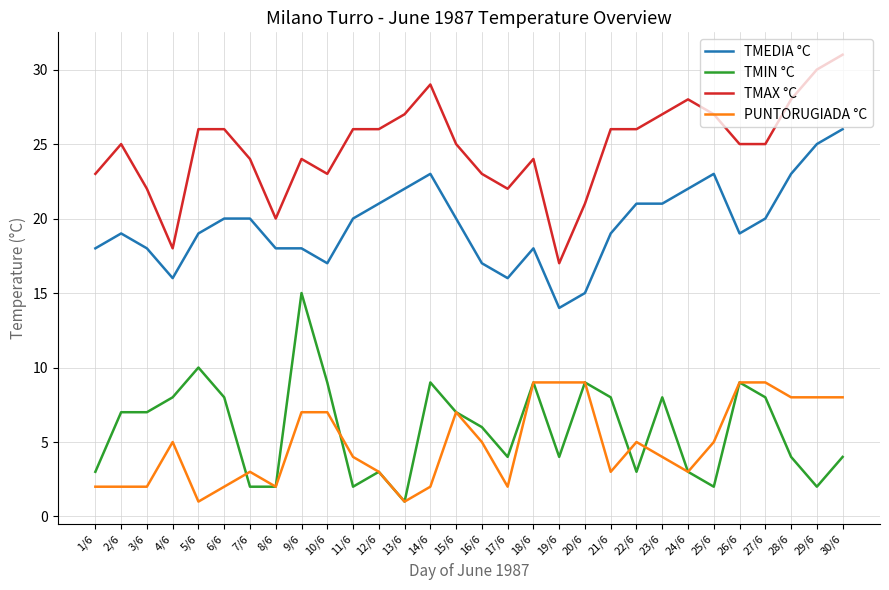

At 25/6, list the series in order from smallest to largest.

TMIN °C, PUNTORUGIADA °C, TMEDIA °C, TMAX °C